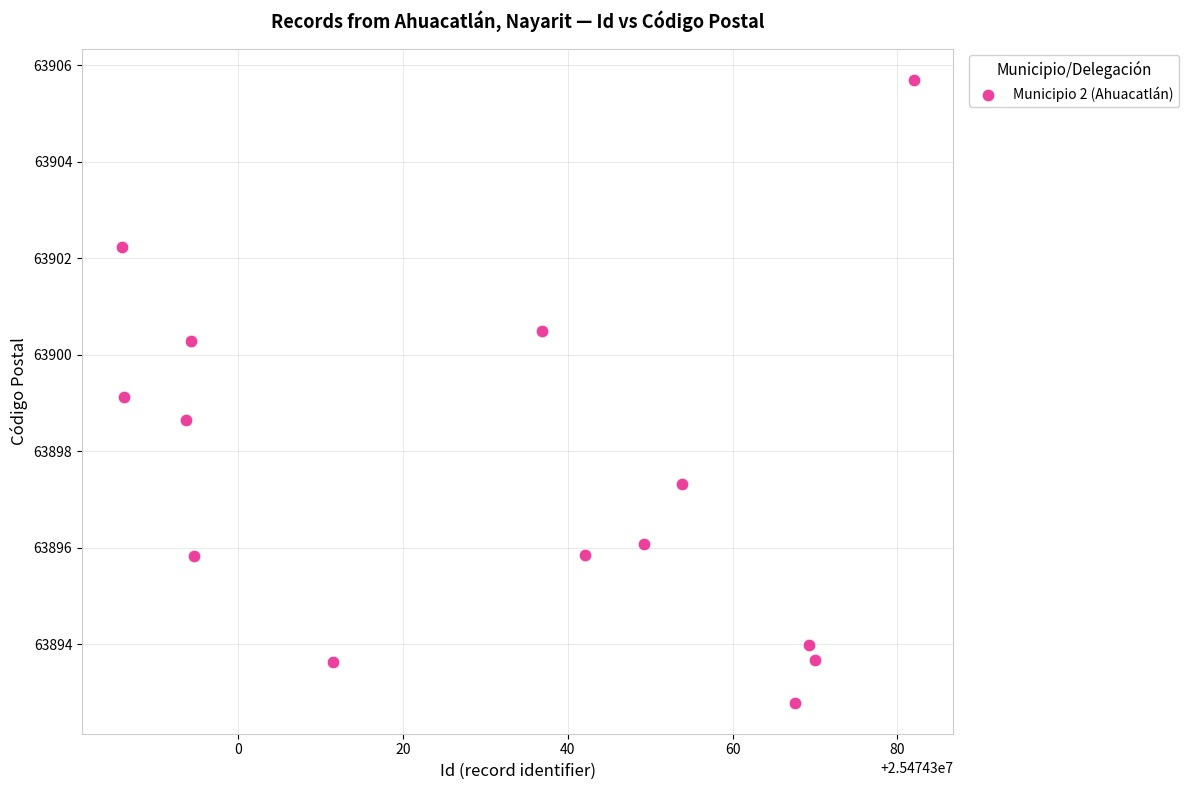

What is the range of Y values (max minus min)?

12.9